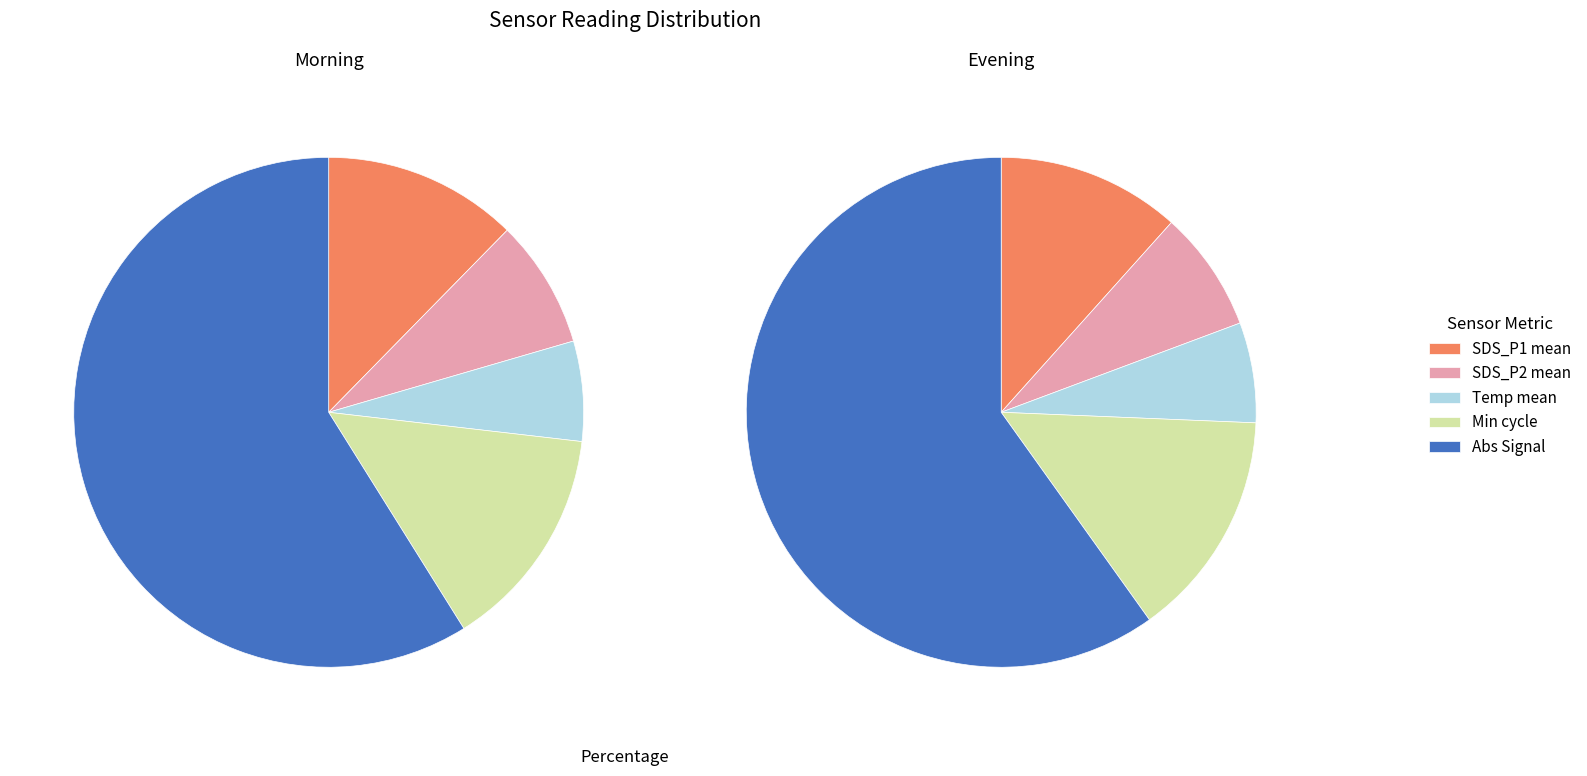

What is the ratio of the value at Temp to the value at Min_cycle?

0.4